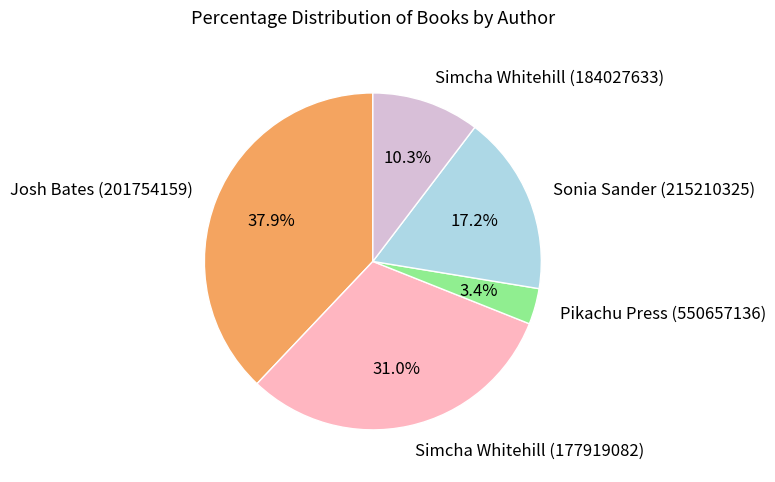

Is the sum of Sonia Sander (215210325) and Pikachu Press (550657136) greater than half?

No